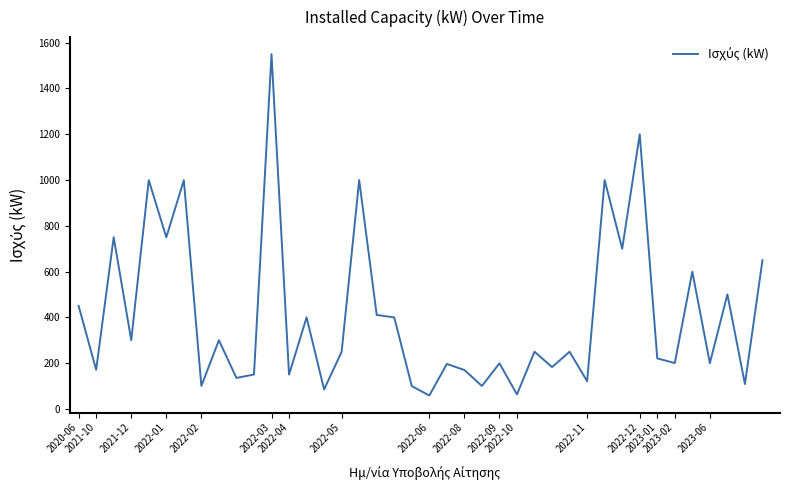

What is the minimum value shown in the chart?

58.3